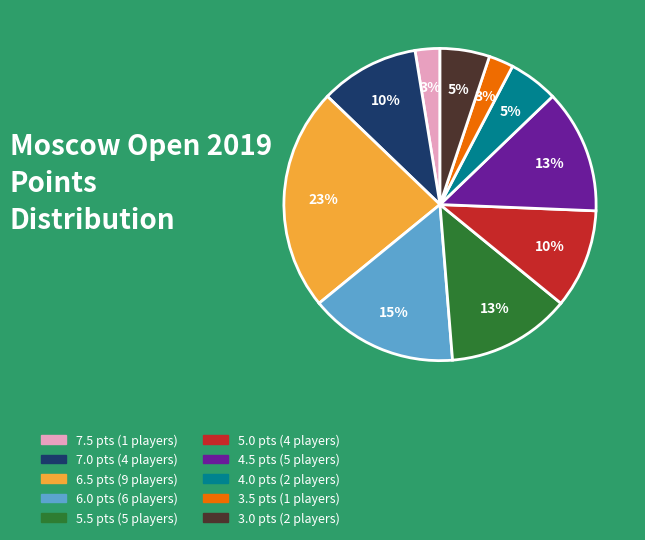

Combined, do 5.5 and 7.0 account for over 50%?

No